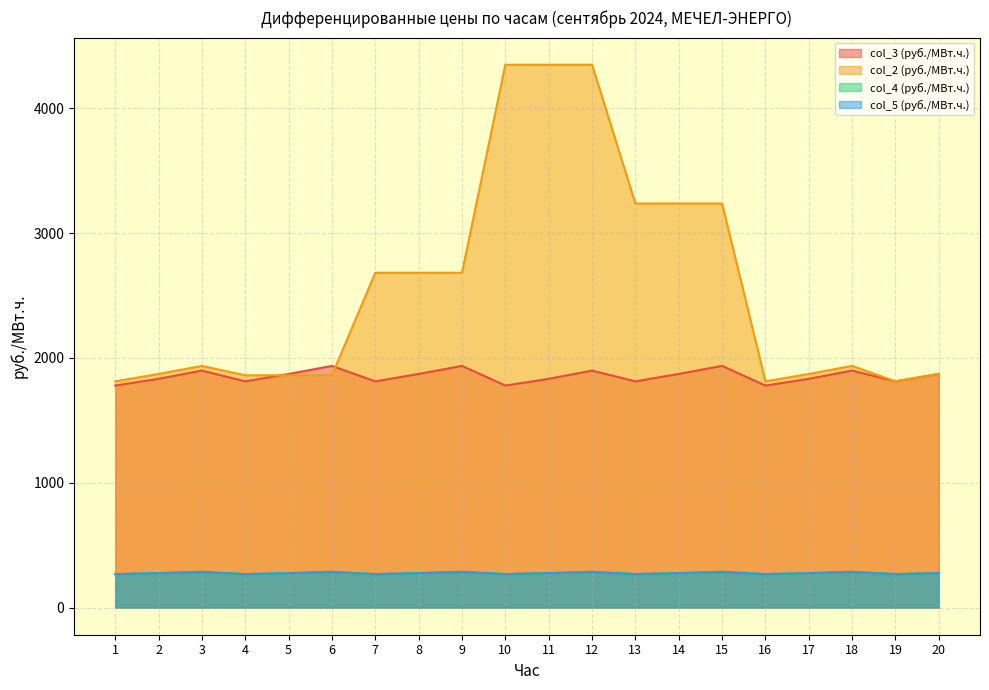

Which series changed the most between 8 and 18?

col_2 (руб./МВт.ч.)